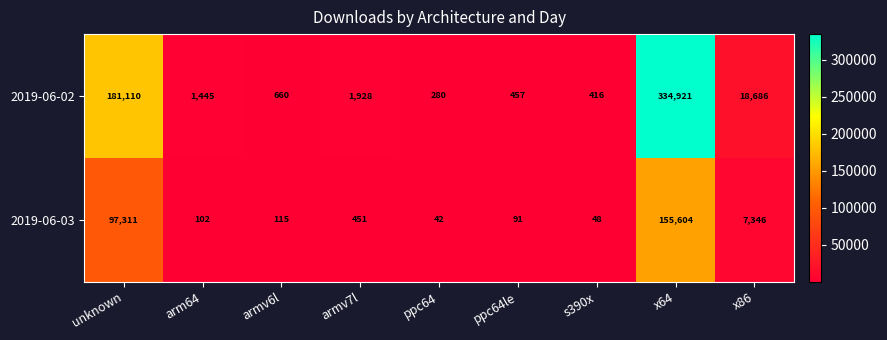

The 2019-06-03 series shows 59 at ppc64. True or false?

False